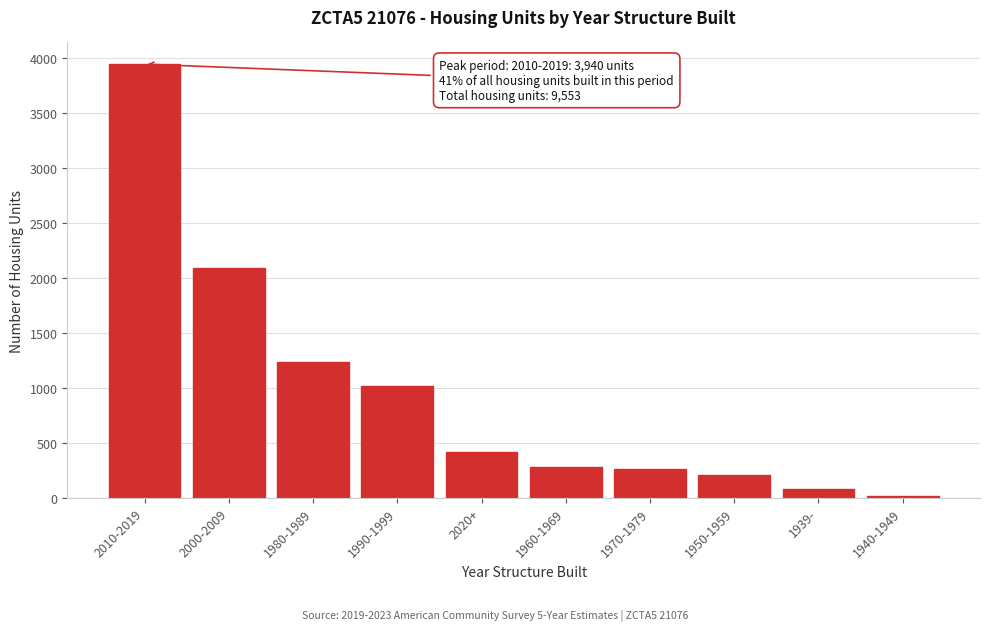

Reading right to left, transcribe all the data shown in this chart.

18	81	208	263	281	417	1020	1236	2089	3940